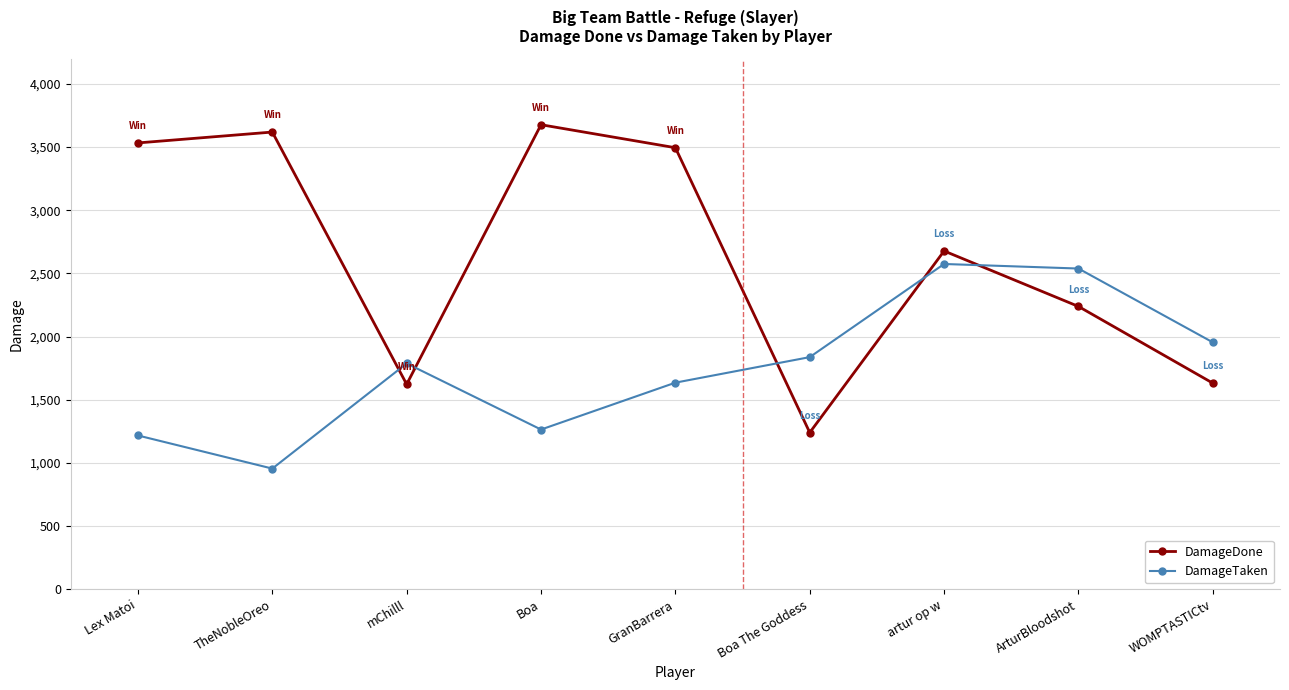

Which category has the highest value in the DamageDone series?

Boa